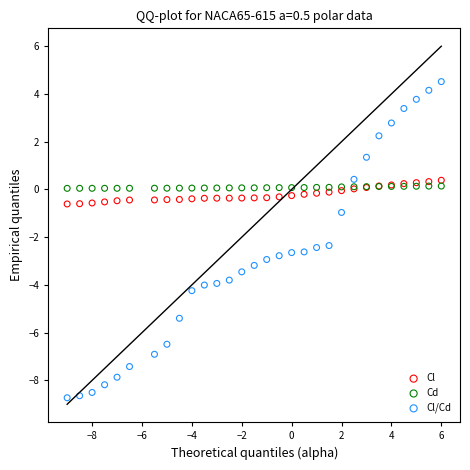

Which series has the widest spread of Y values?

Cl/Cd